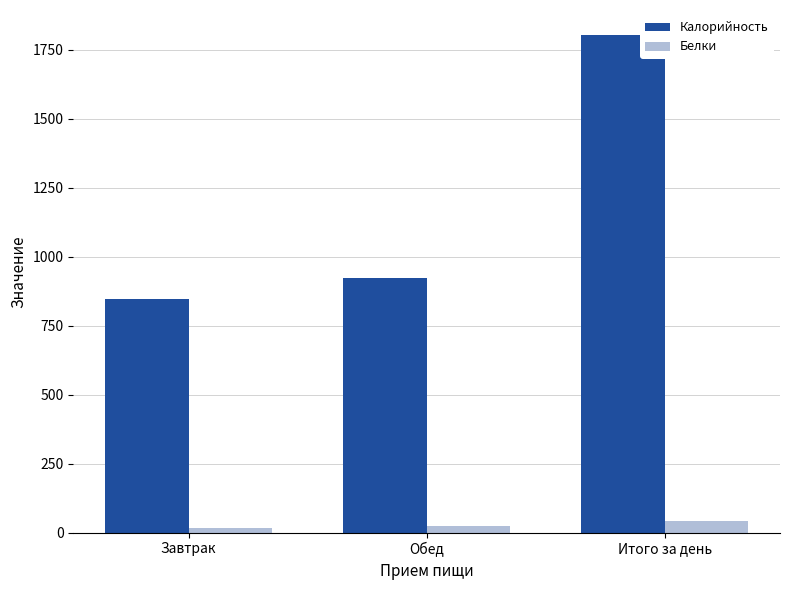

What is the value of the Калорийность bar at the 1st from the left?

848.0